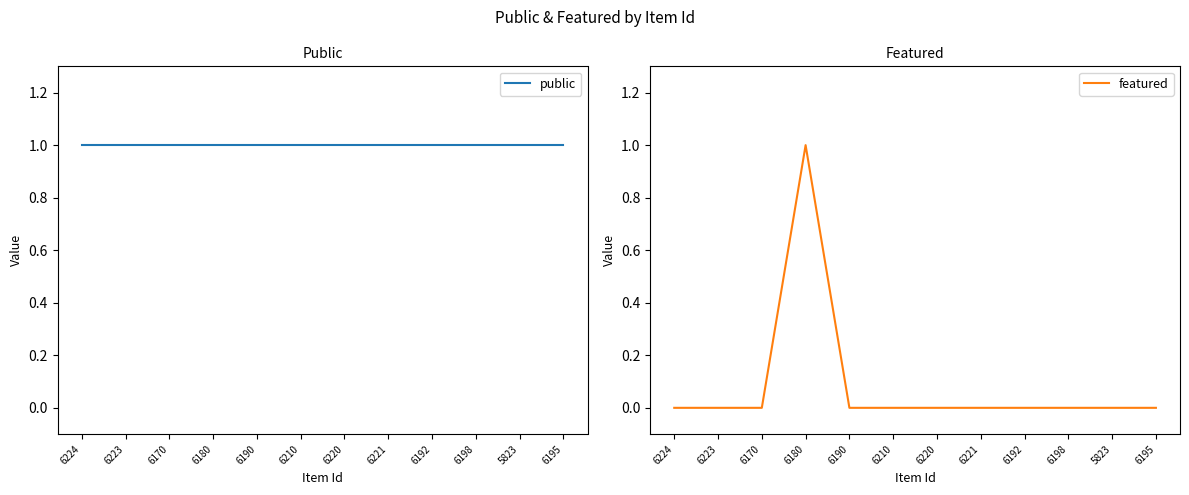

What is the difference between the highest and lowest values at 6192?

1